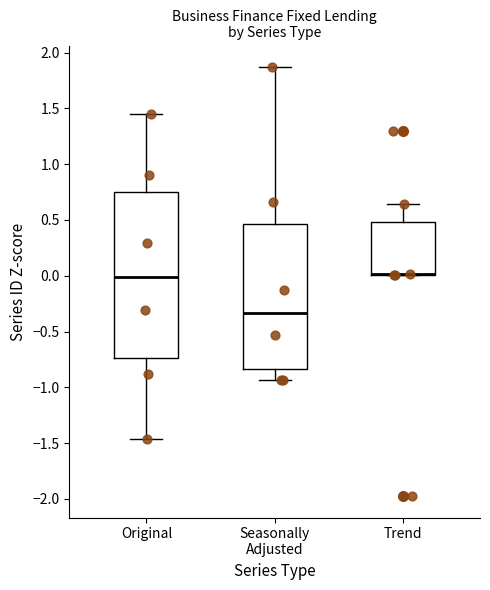

Reading left to right, read every box against the y-axis: the position of its median line, the range the box covers, and the ends of its whiskers. The values are not printed on the chart, so give them approximately, as read against the axis.

Original: median 0.00, box -0.75 to 0.75, whiskers -1.45 to 1.45
Seasonally Adjusted: median -0.35, box -0.85 to 0.45, whiskers -0.95 to 1.85
Trend: median 0.00 (drawn on the box's lower edge), box 0.00 to 0.50, whiskers 0.00 to 0.65